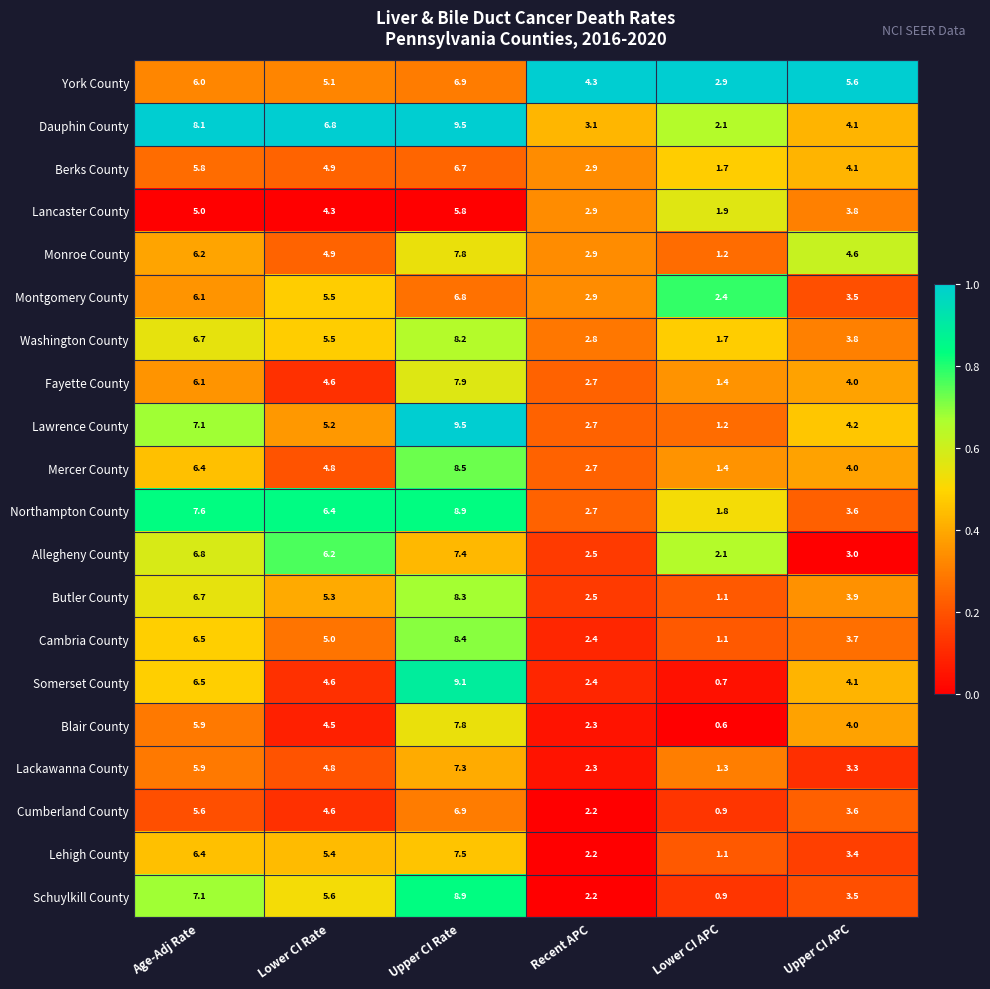

What is the spread (max minus min) of values at Upper CI Rate?

3.7